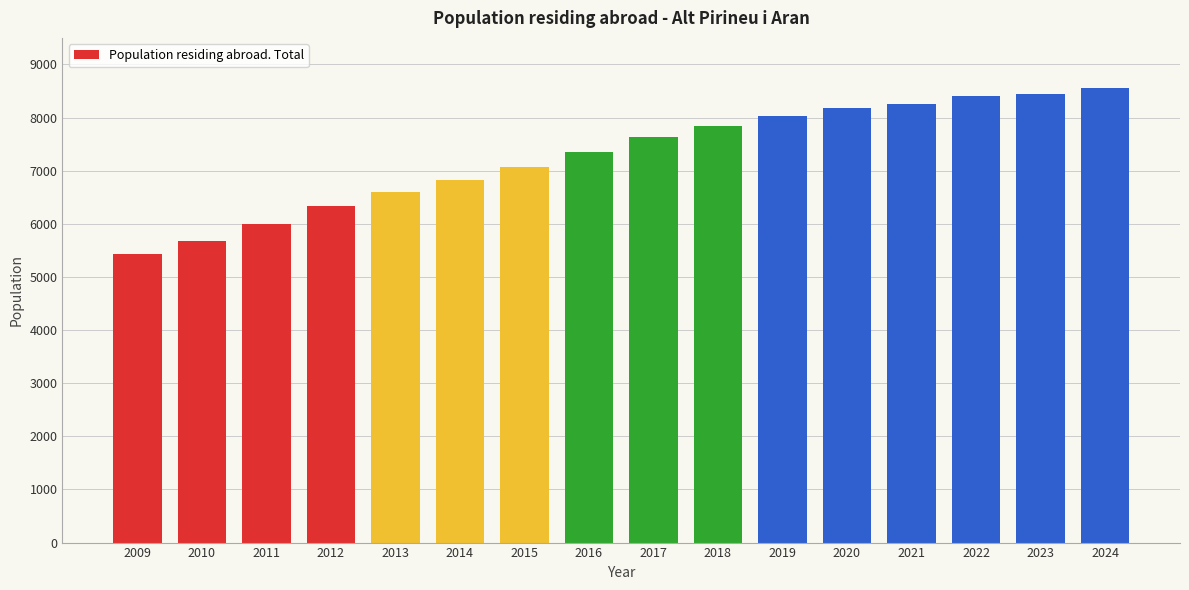

What is the change in value from 2010 to 2024?

+2870